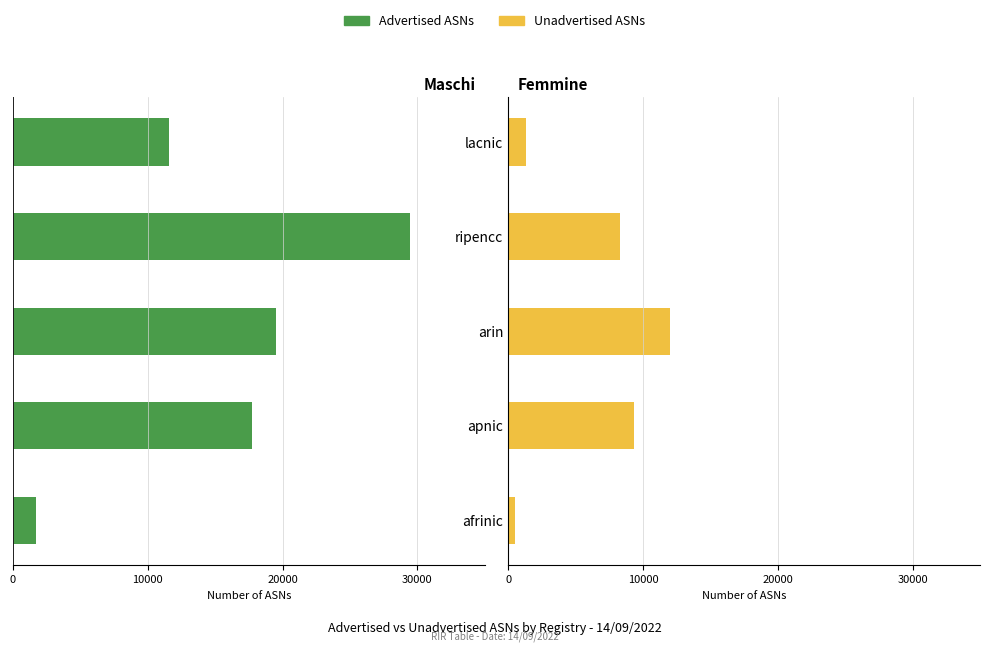

What position from the right is afrinic?

5